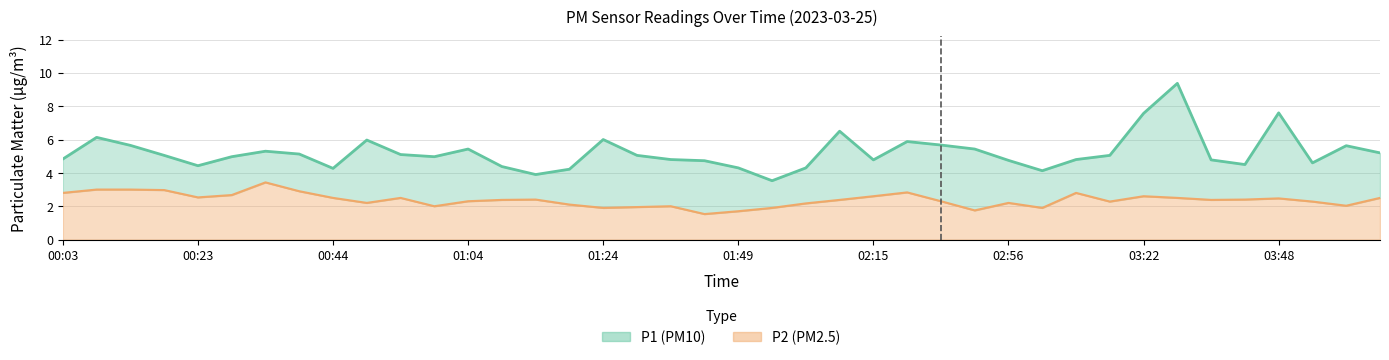

What is the smallest value displayed?

1.5